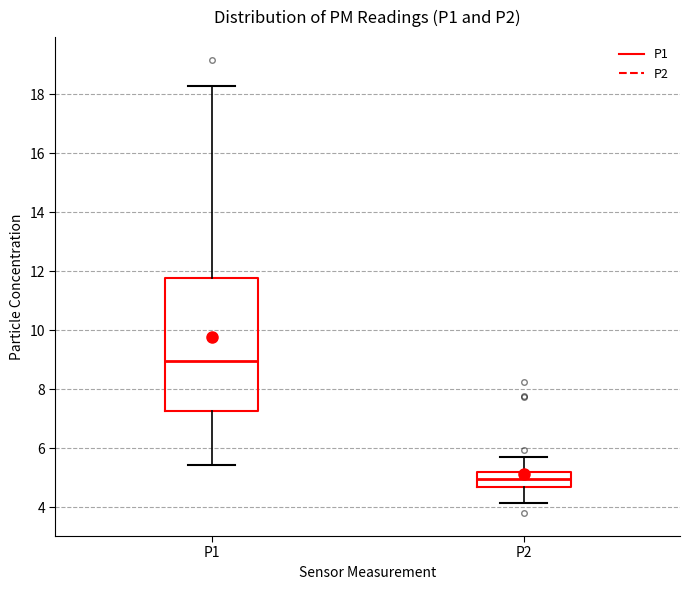

Reading left to right, read every box against the y-axis: the position of its median line, the range the box covers, and the ends of its whiskers. The values are not printed on the chart, so give them approximately, as read against the axis.

P1: median 9.0, box 7.2 to 11.8, whiskers 5.4 to 18.2
P2: median 5.0, box 4.8 to 5.2, whiskers 4.2 to 5.8